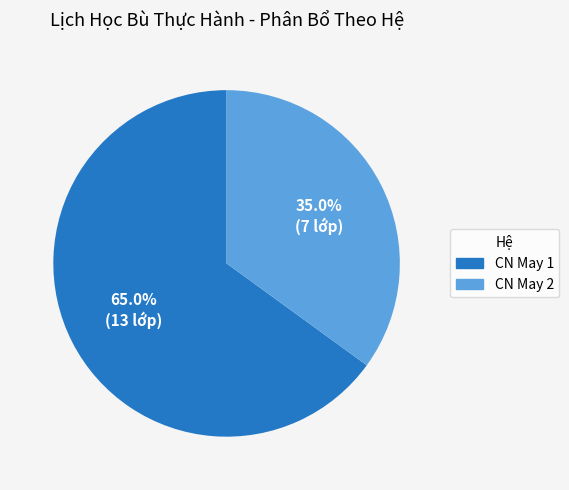

Approximately how many times larger is the value at CN May 1 compared to CN May 2?

1.9